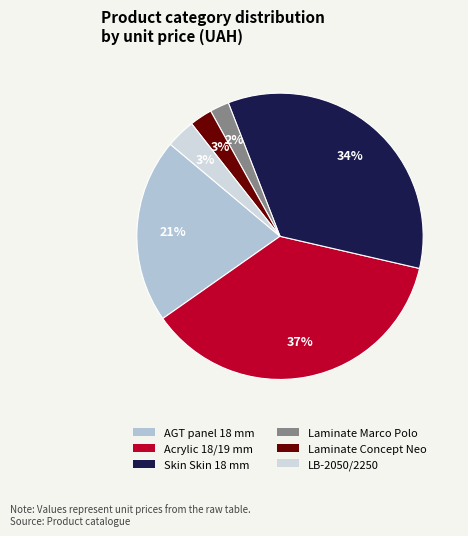

To the nearest percent, what percentage of the pie is AGT panel 18 mm?

21%